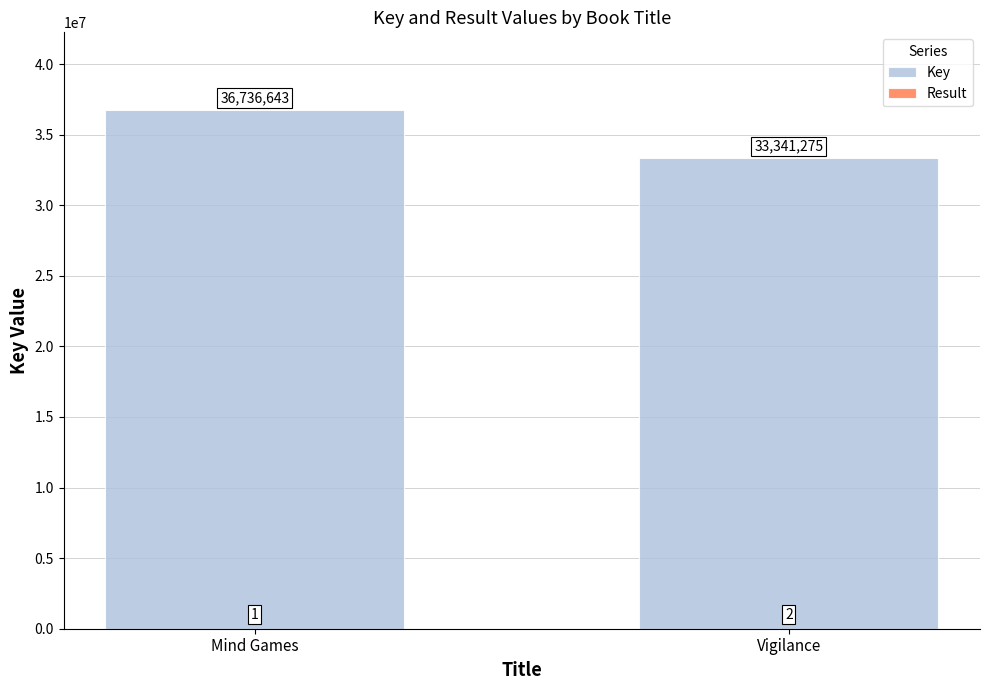

Which series changed the most between Mind Games and Vigilance?

Key